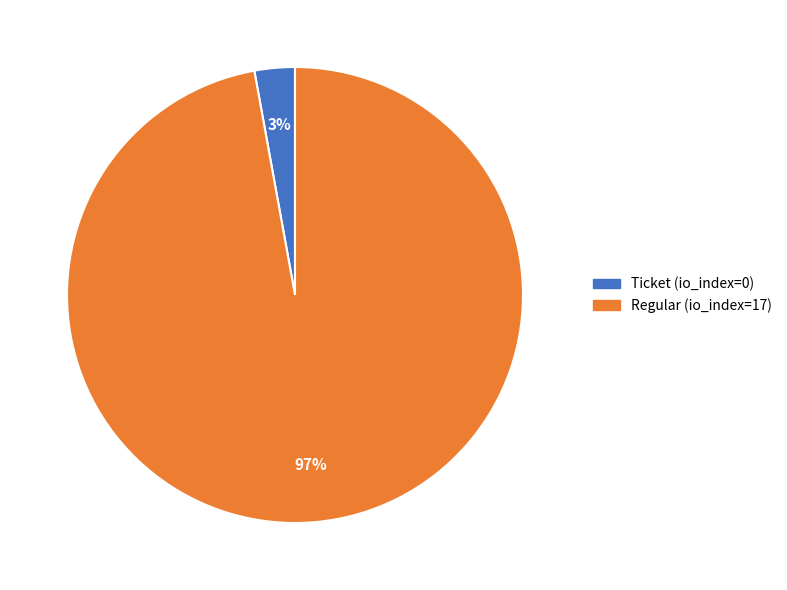

How many segments does this pie chart have?

2